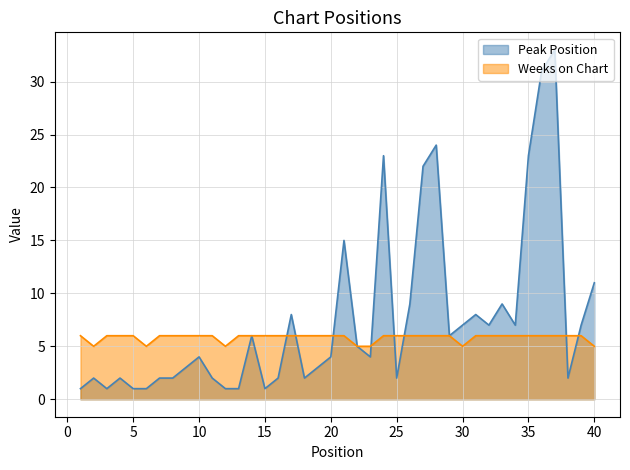

Which series has the widest spread of values?

Peak Position